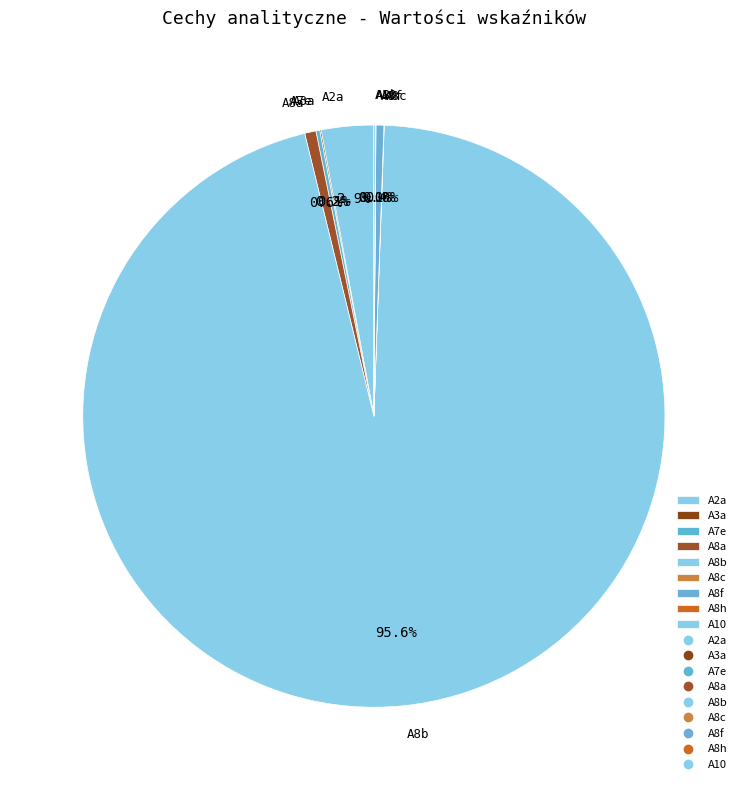

What is the total percentage of A2a and A8a?

3.5%